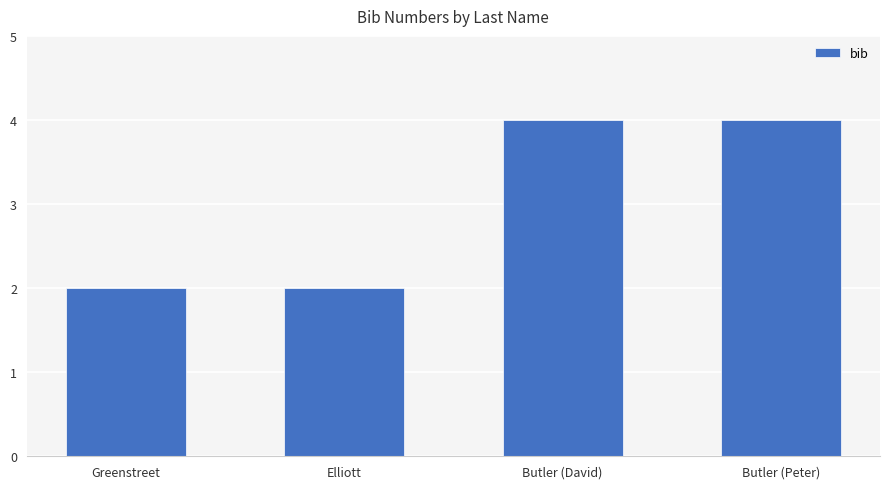

Does the chart contain stacked bars?

No